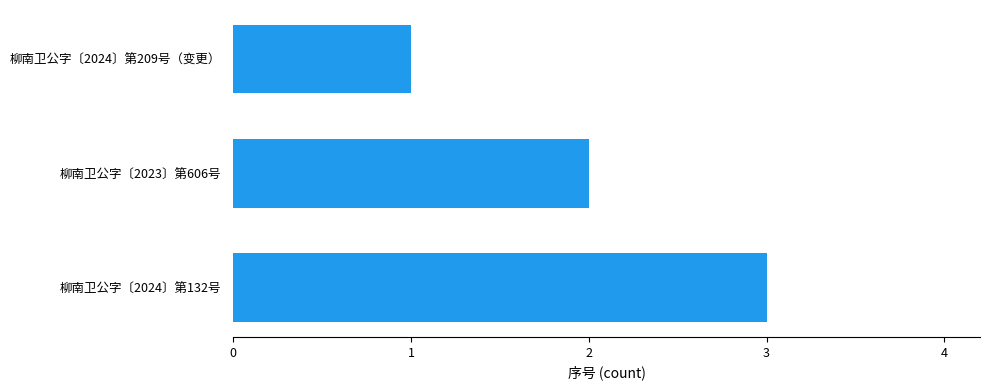

Between 柳南卫公字〔2023〕第606号 and 柳南卫公字〔2024〕第132号, which is larger?

柳南卫公字〔2024〕第132号